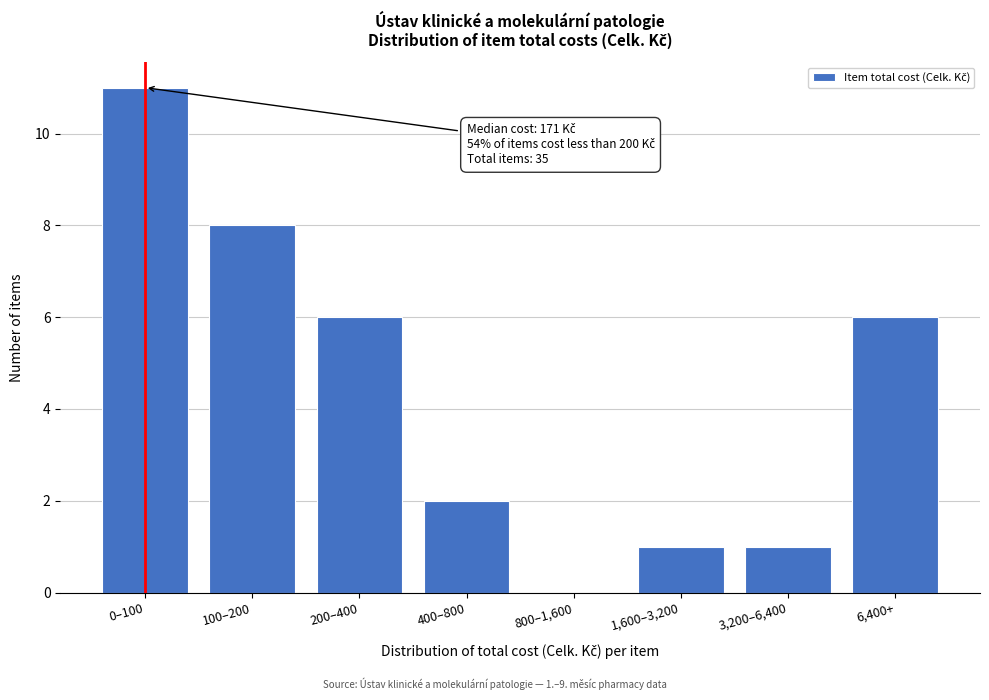

Reading left to right, what are all the values shown in this chart?

0–100=11	100–200=8	200–400=6	400–800=2	800–1,600=0	1,600–3,200=1	3,200–6,400=1	6,400+=6